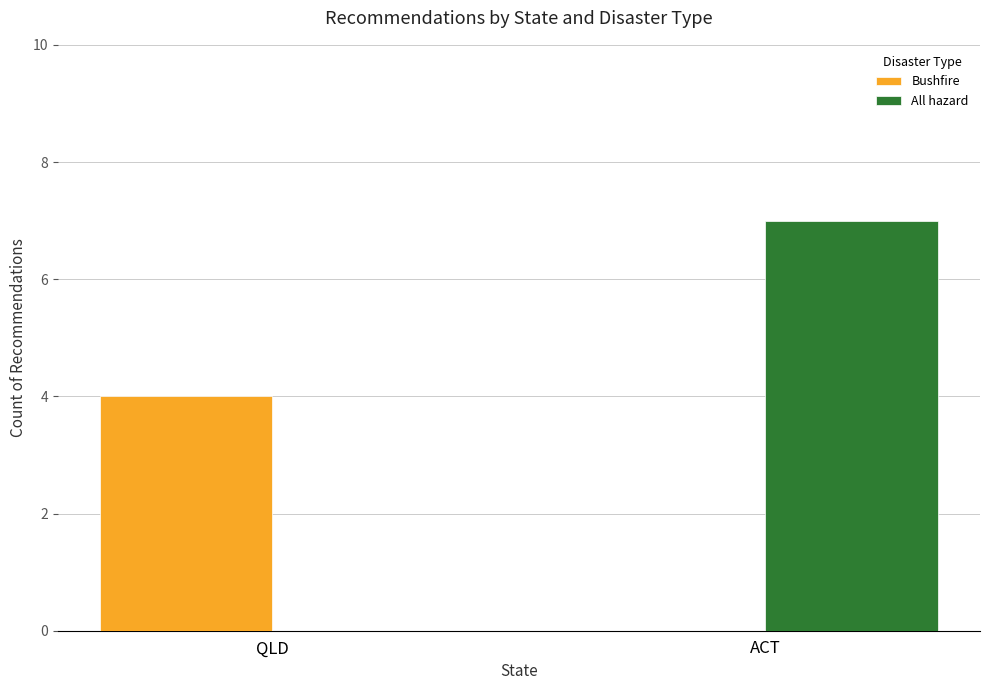

At which category is the sum across all series the highest?

ACT